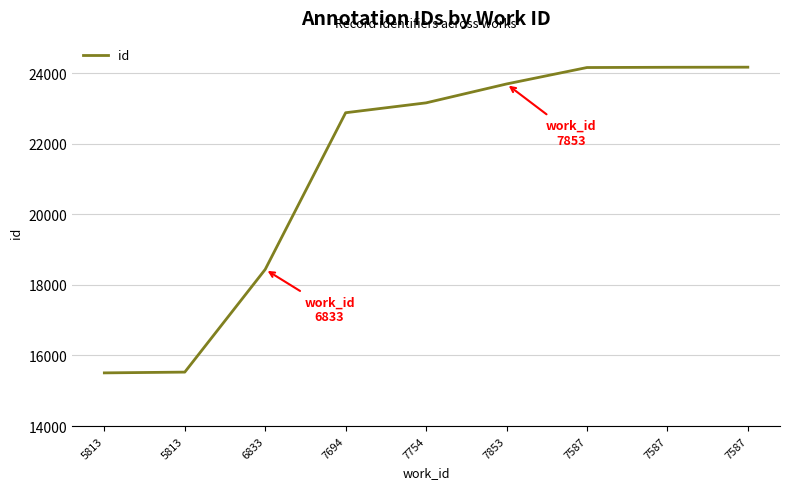

Where does the data first go above 23159?

7853